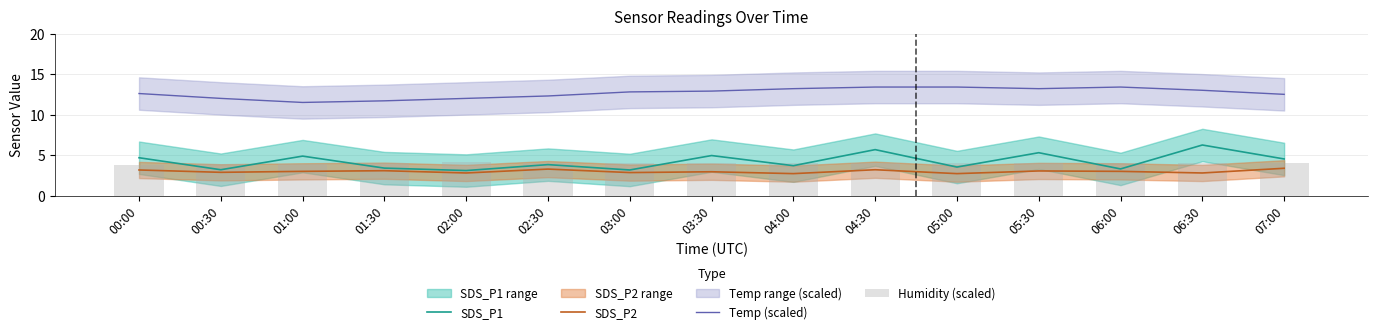

At how many categories does at least one series exceed 9?

15